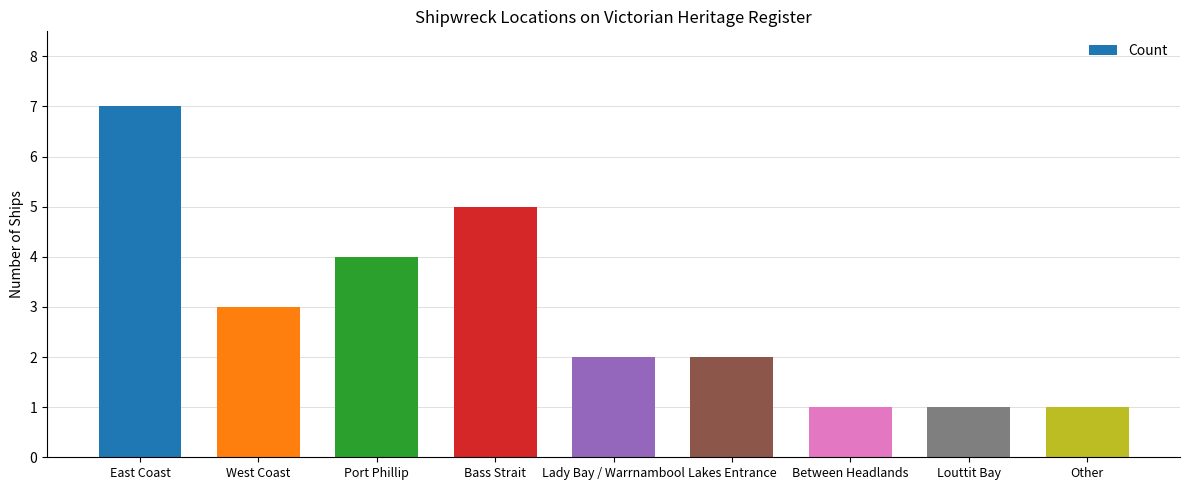

Which has a higher value, Between Headlands or West Coast?

West Coast